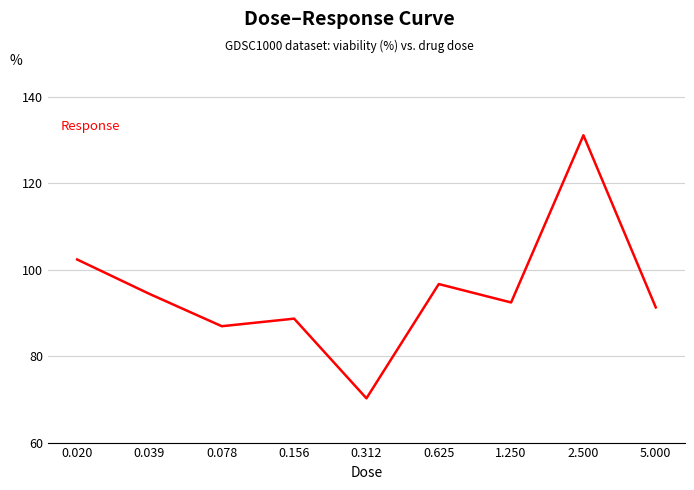

Does the chart have visible grid lines?

Yes